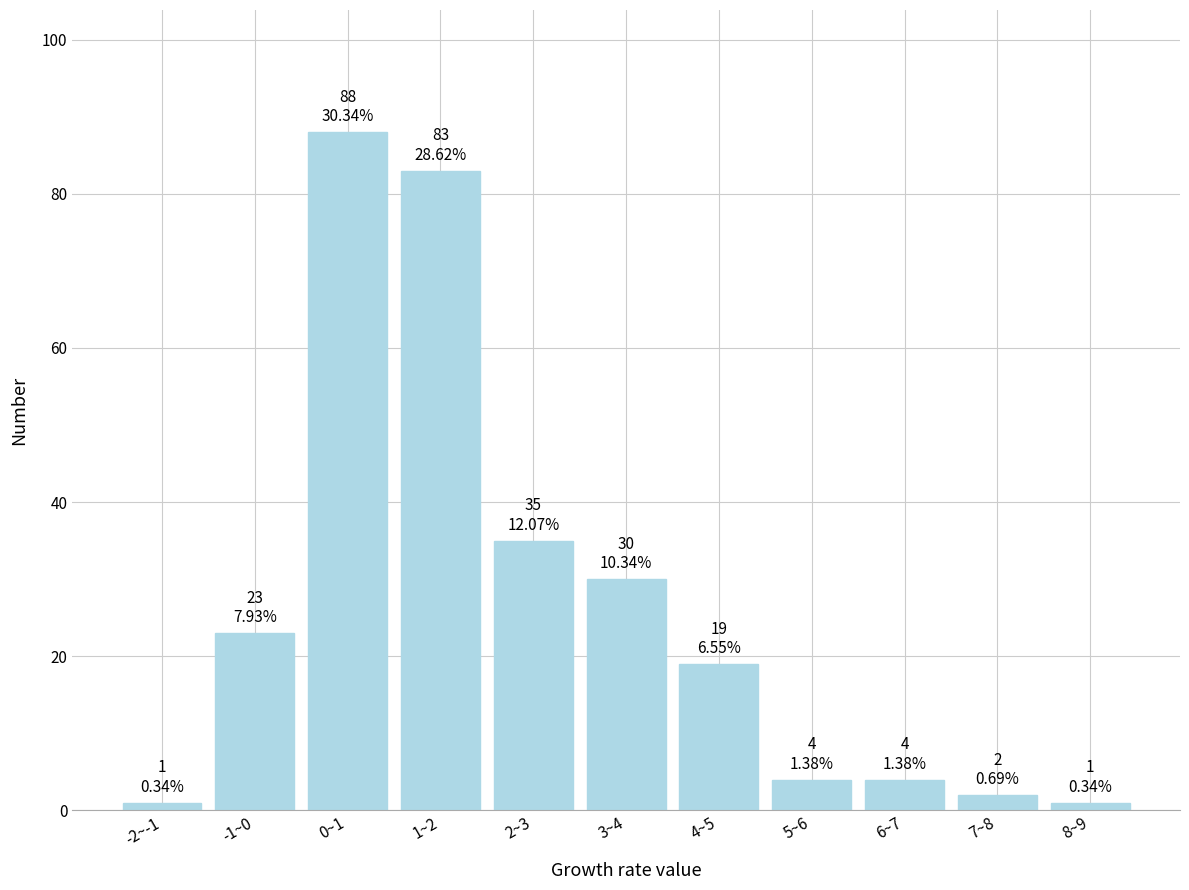

Reading left to right, list all the values displayed in this chart.

-2~-1=1	-1~0=23	0~1=88	1~2=83	2~3=35	3~4=30	4~5=19	5~6=4	6~7=4	7~8=2	8~9=1